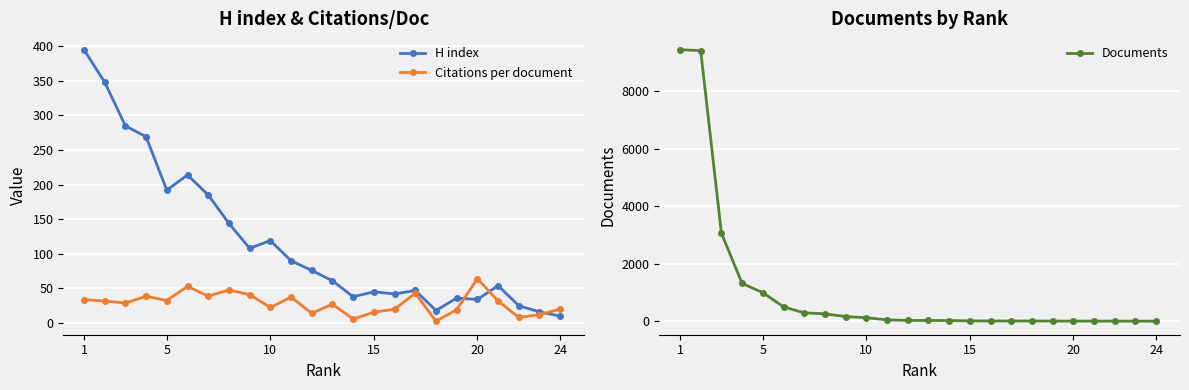

At which category does H index reach its first local valley?

5